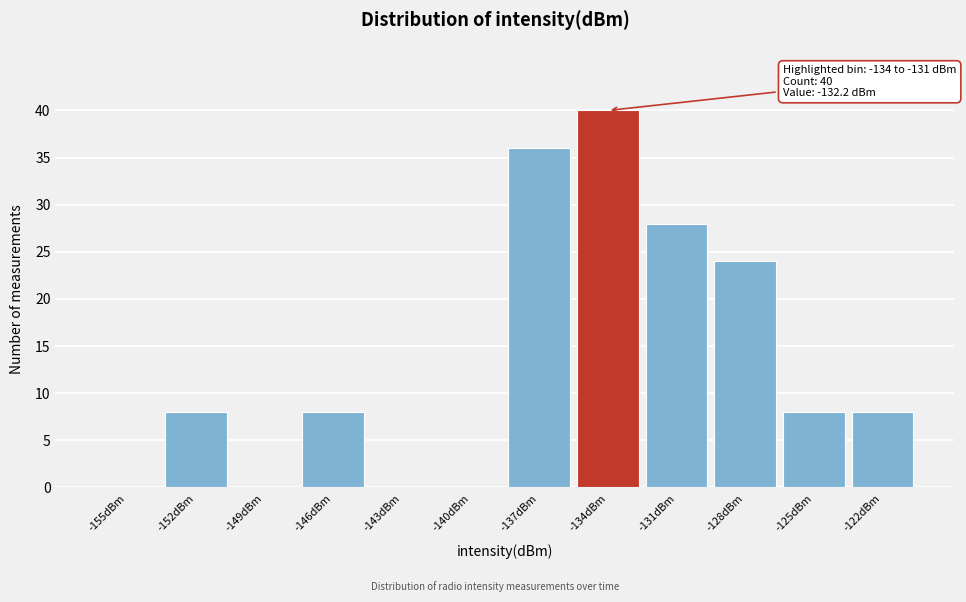

Reading right to left, list all the values displayed in this chart.

-122dBm=8	-125dBm=8	-128dBm=24	-131dBm=28	-134dBm=40	-137dBm=36	-140dBm=0	-143dBm=0	-146dBm=8	-149dBm=0	-152dBm=8	-155dBm=0